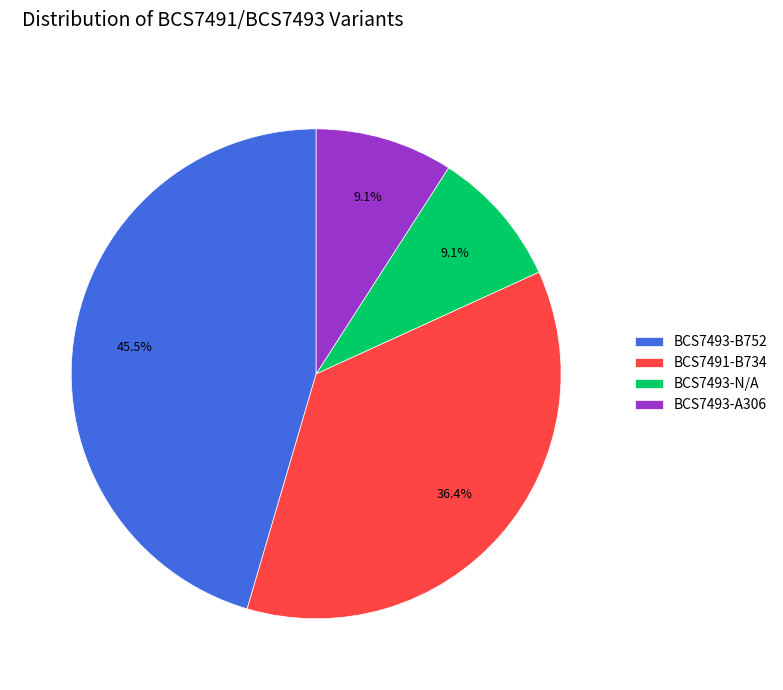

Which slice is the largest?

BCS7493-B752